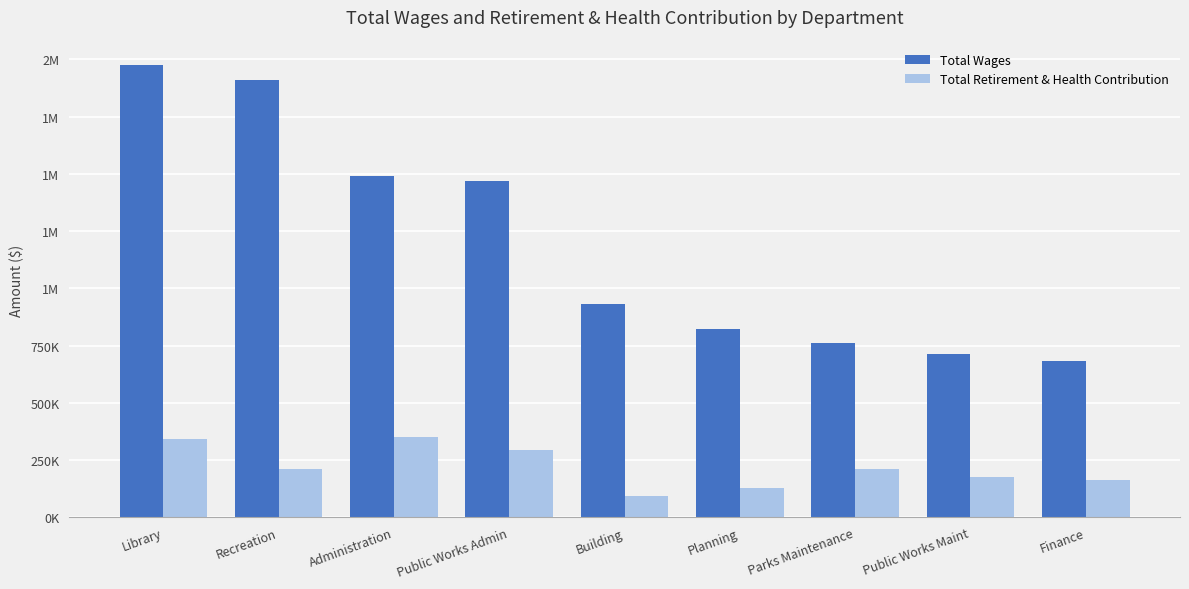

What is the difference between the maximum and minimum values in the Total Retirement & Health Contribution series?

258130